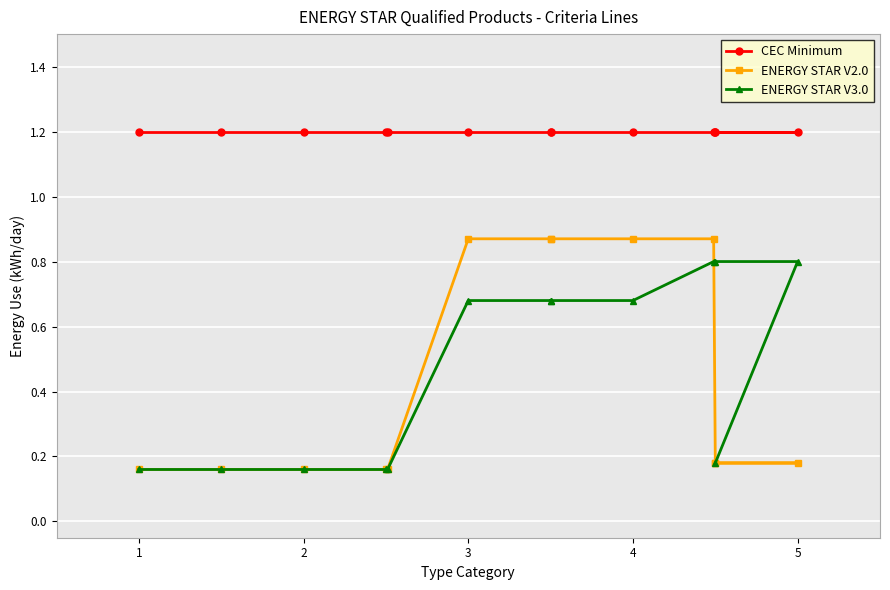

True or false: ENERGY STAR V3.0 and CEC Minimum cross at least once.

False